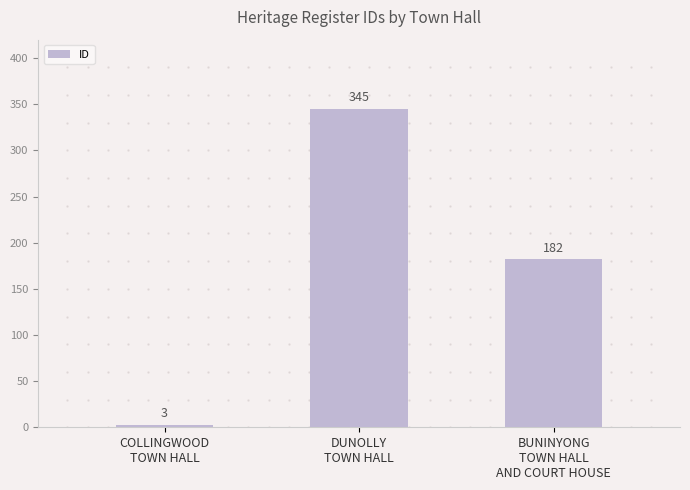

How many bars are there in total?

3